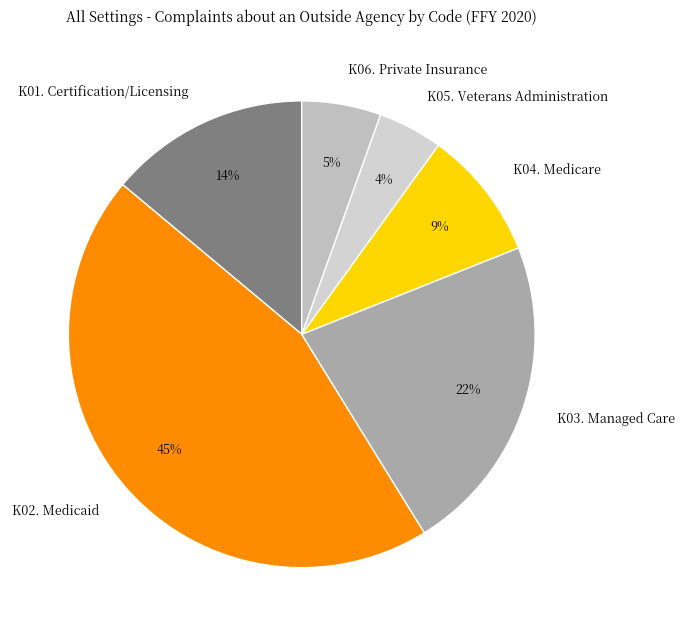

How many slices are in this pie chart?

6